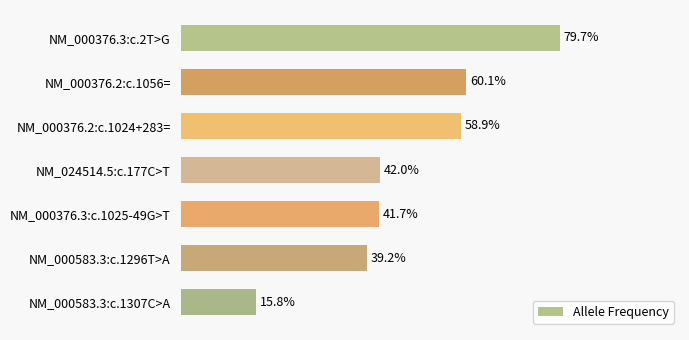

Count the values in the range 0 to 1.

7